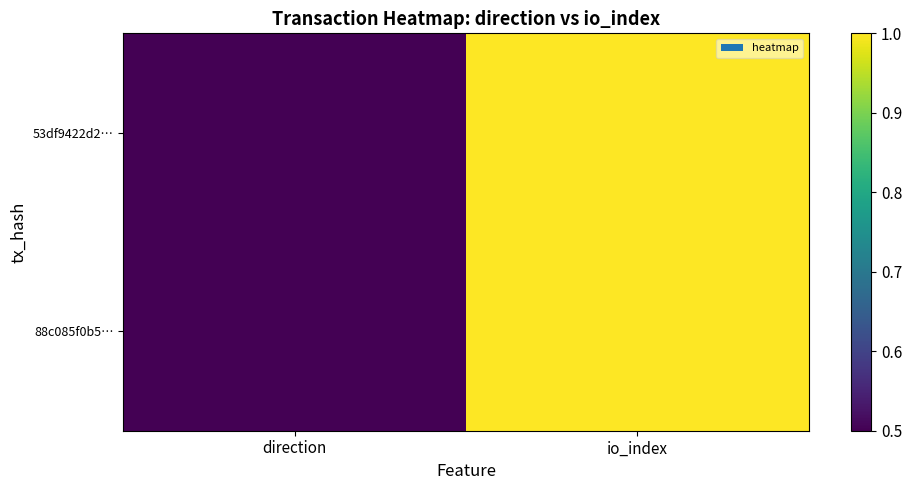

List the series in order of their peak value, lowest first.

53df9422d2…, 88c085f0b5…